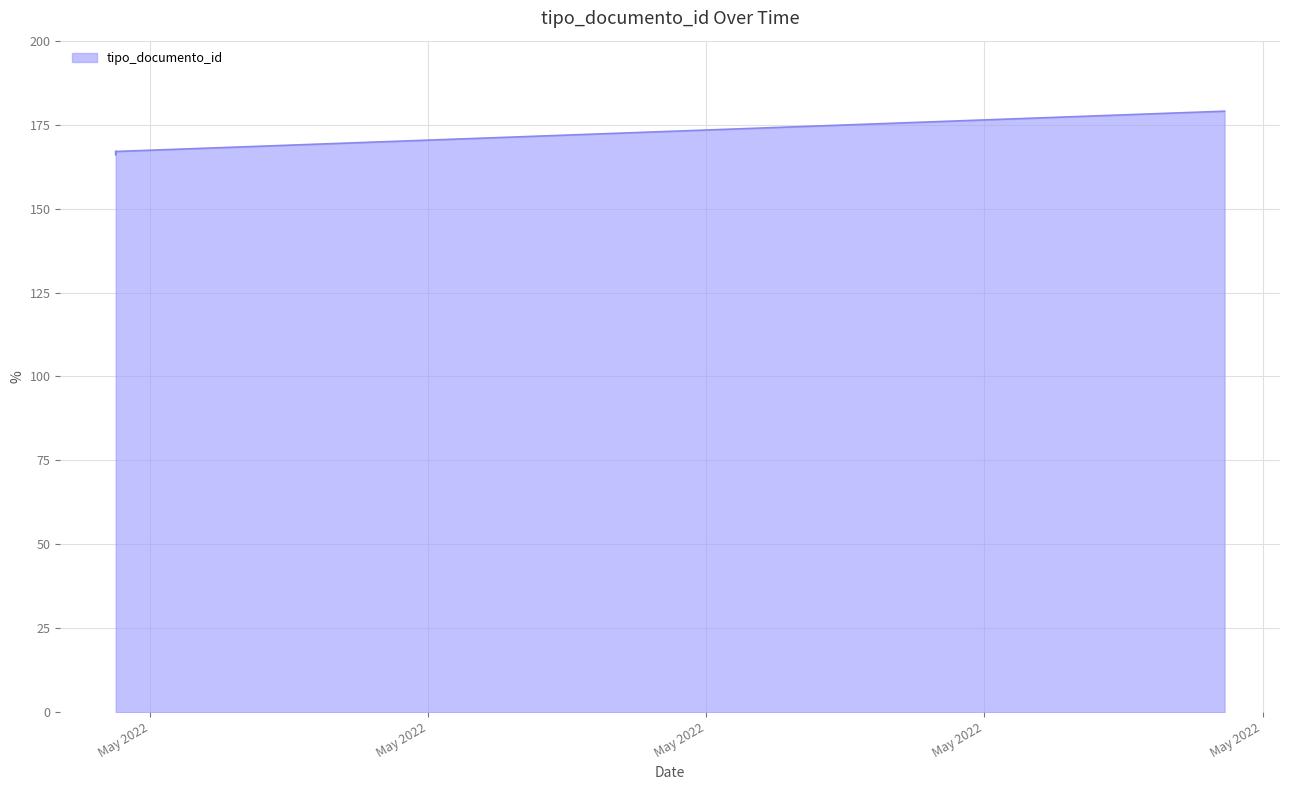

What is the minimum value shown in the chart?

166